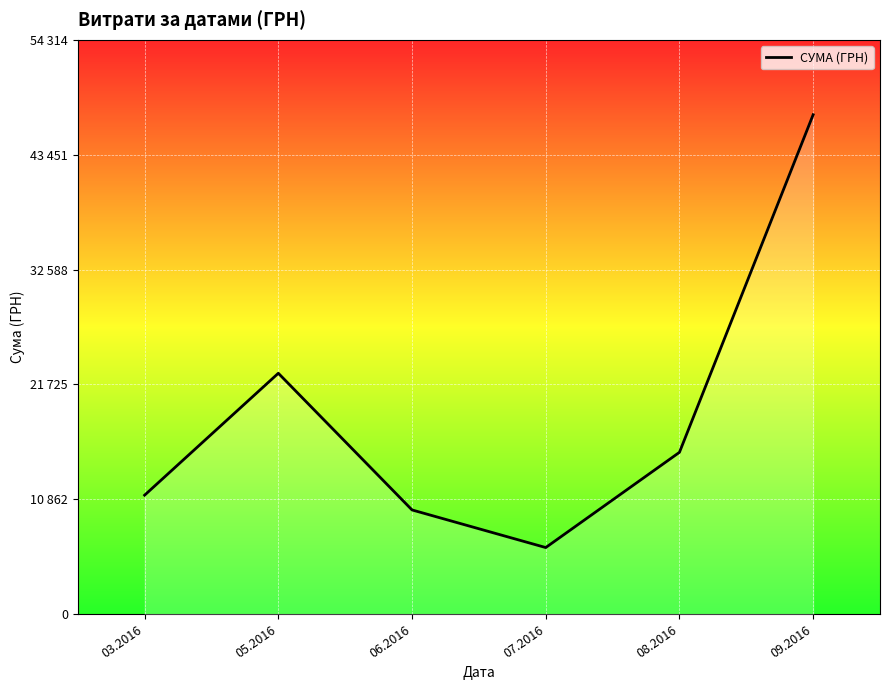

How many interior local valleys (lower than both neighbors) does the data have?

1